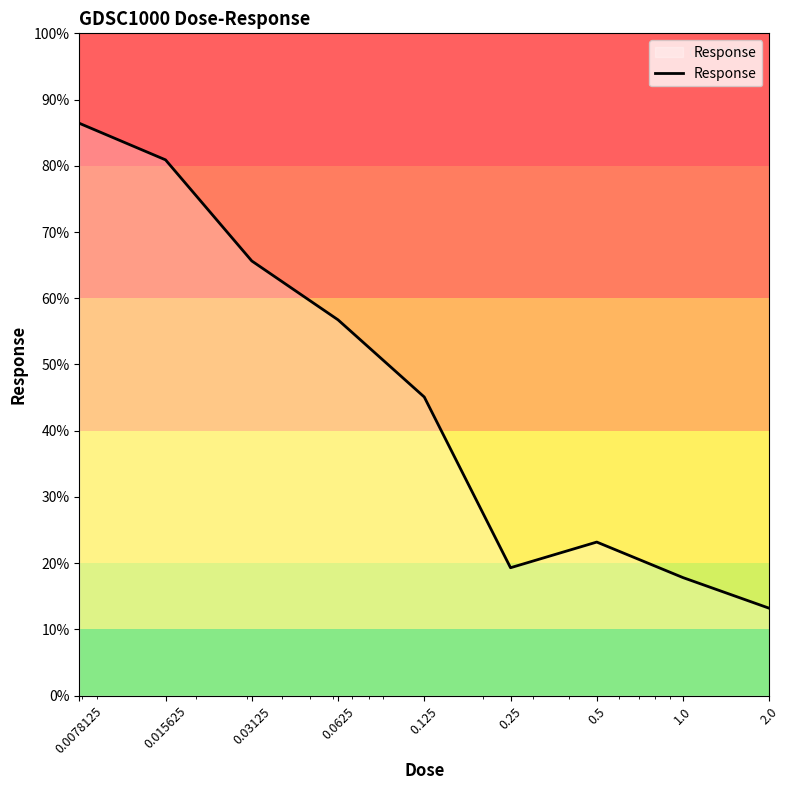

What is the greatest value displayed?

86.4